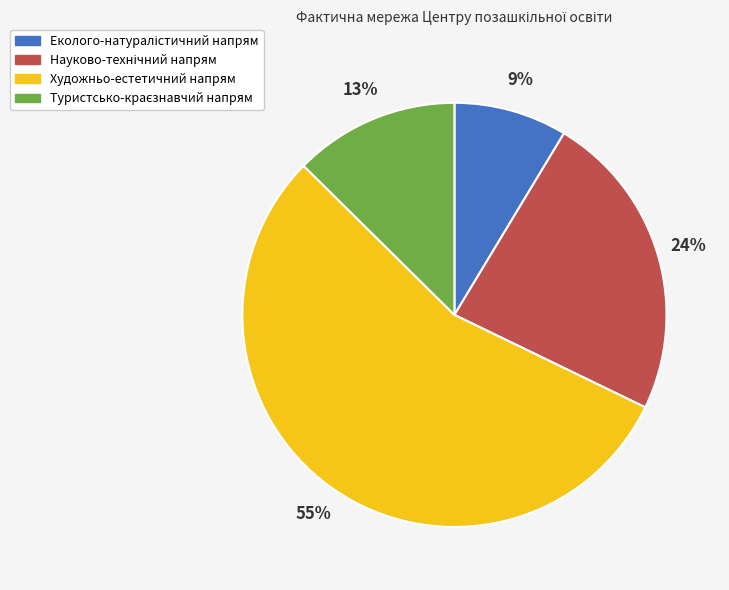

To the nearest percent, what is the average slice percentage?

25%